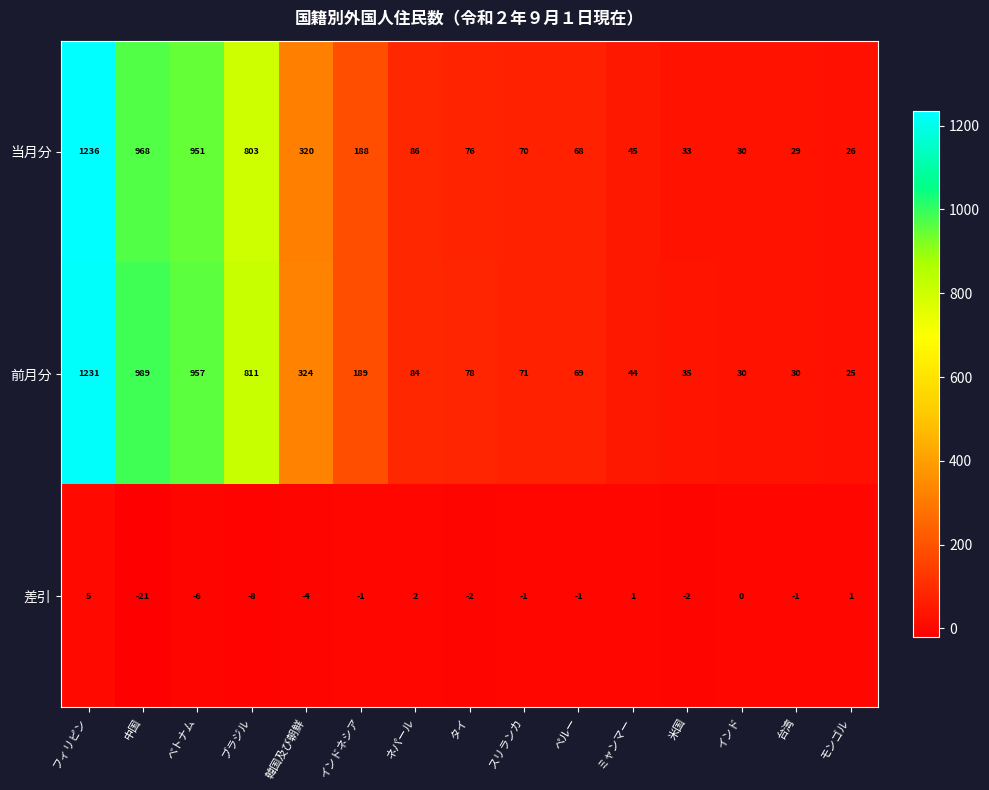

Count the number of data series in this chart.

3